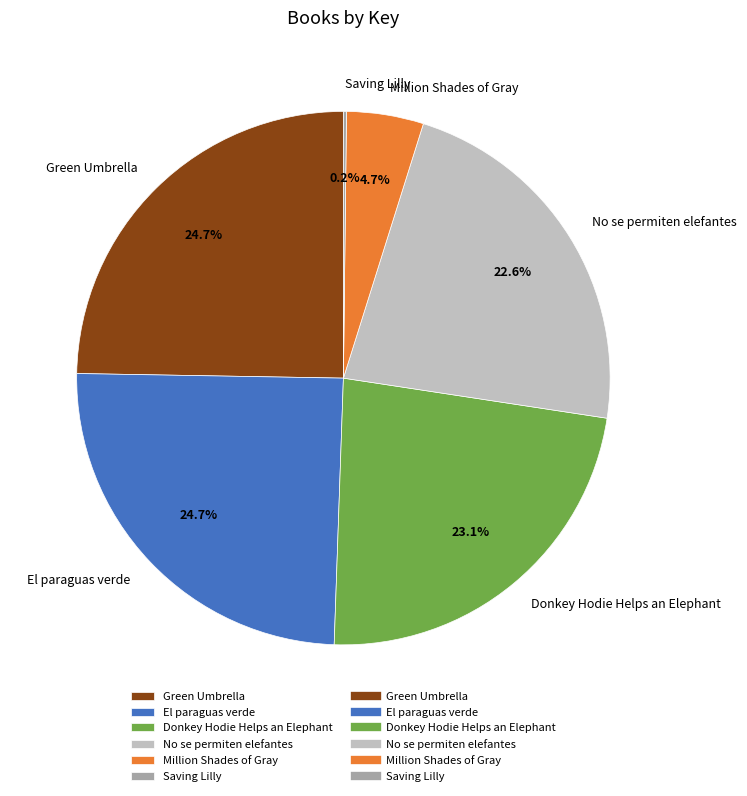

Is there a majority slice in this chart?

No